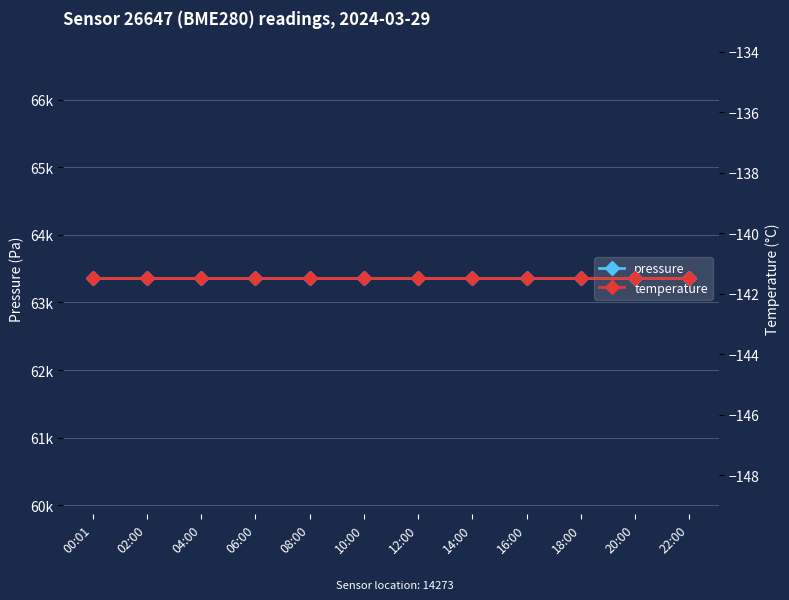

How many lines are shown in the chart?

2